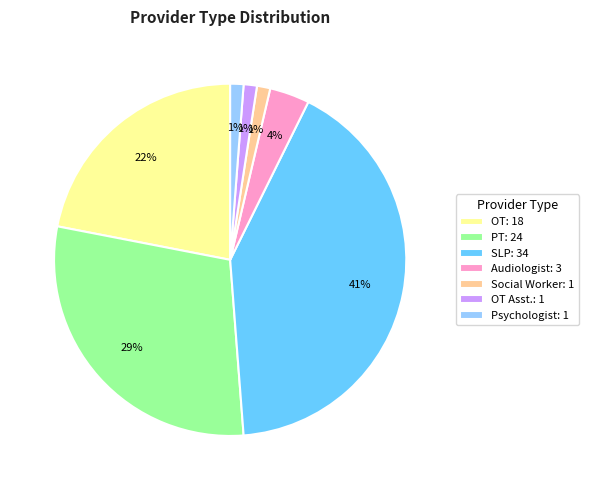

To the nearest percent, what is the difference between the largest and smallest slice percentages?

40%